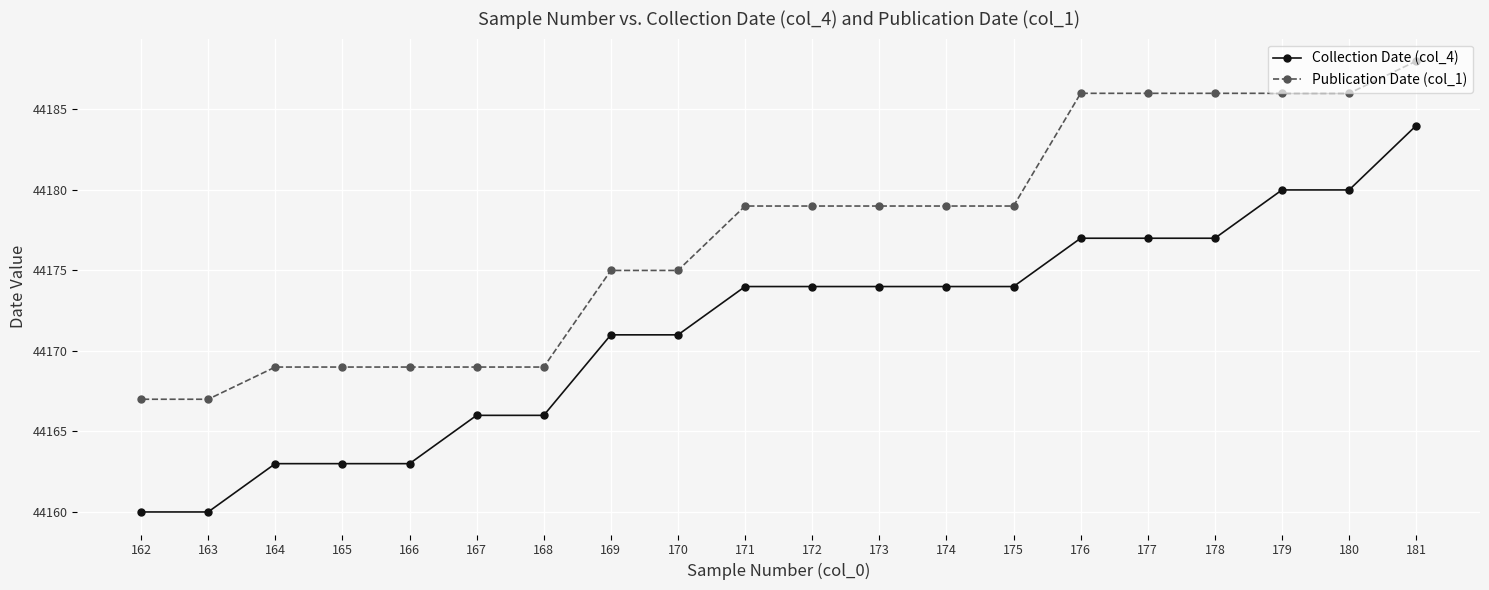

What is the sum of the Collection Date (col_4) values at 177 and 176?

88354